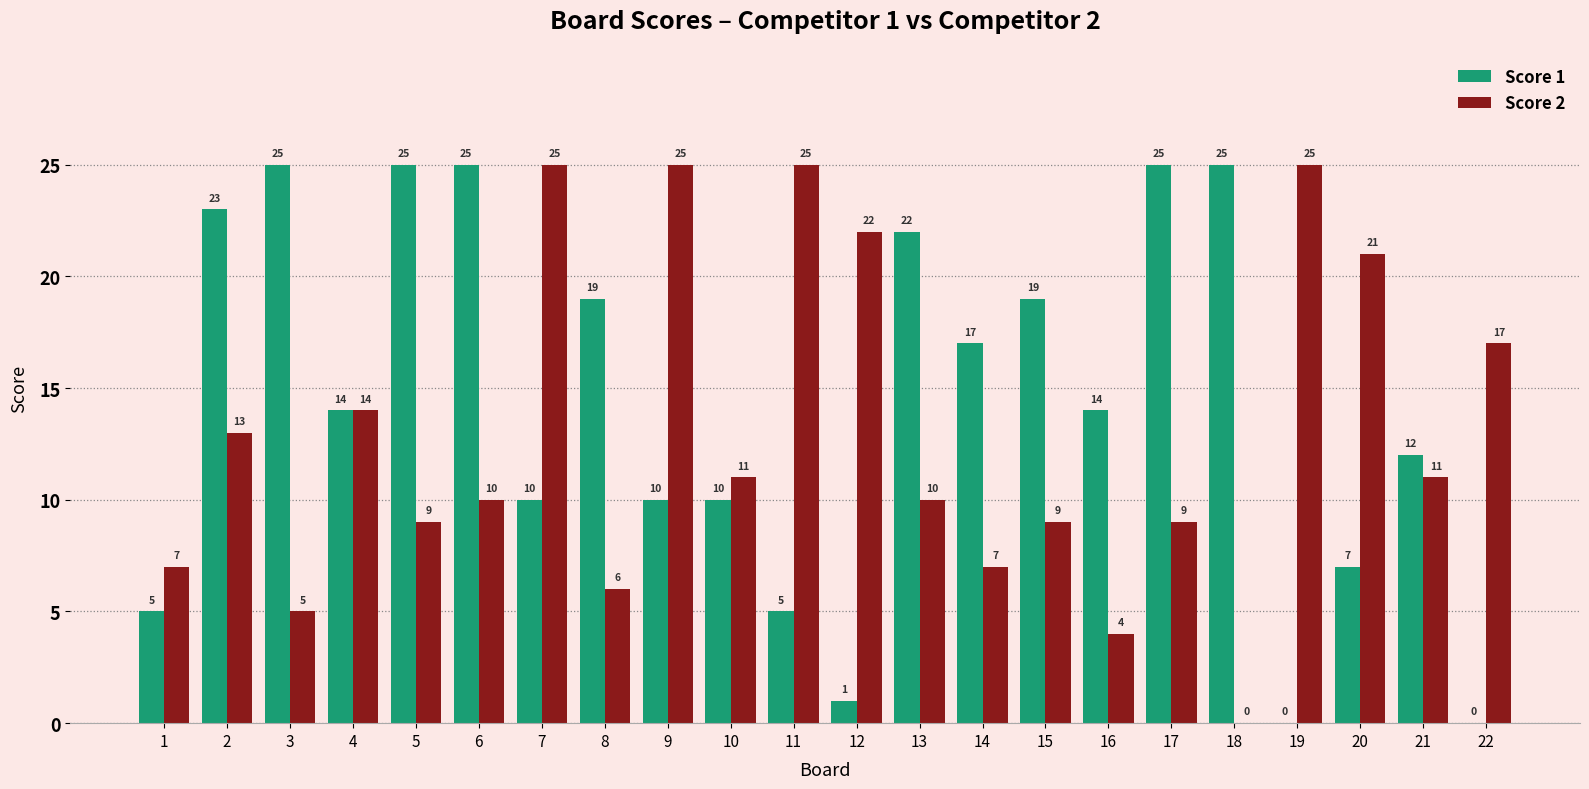

What is the spread (max minus min) of values at 8?

13